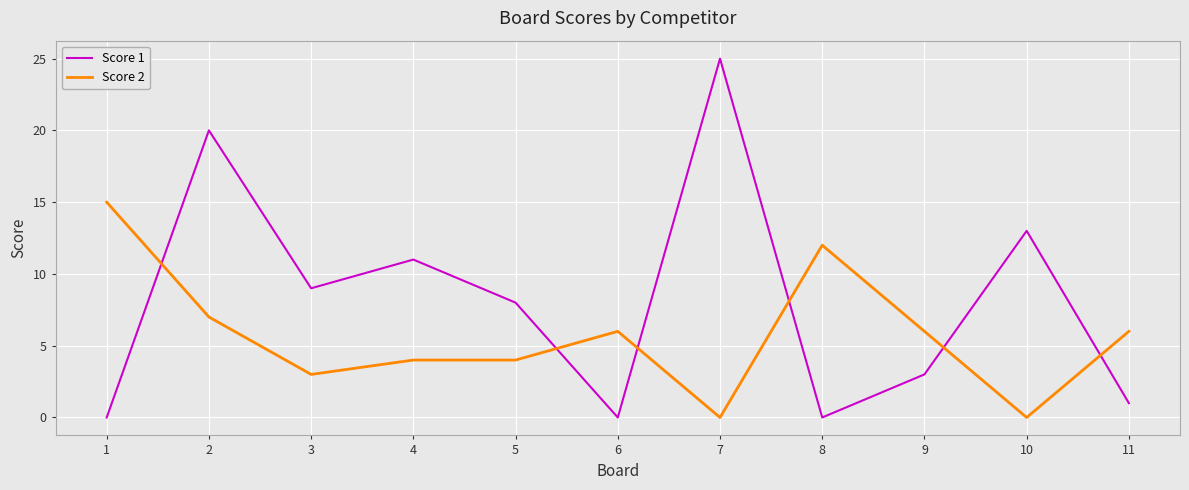

How many series are shown in this chart?

2